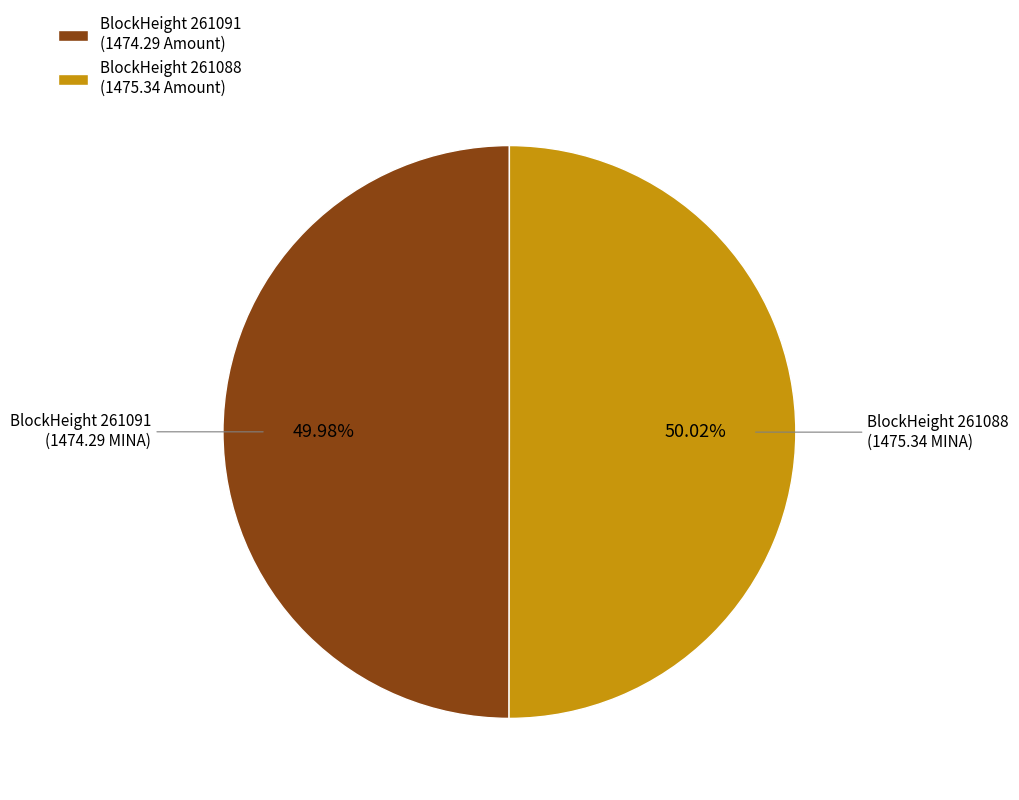

To the nearest percent, what is the difference between the largest and smallest slice percentages?

0%